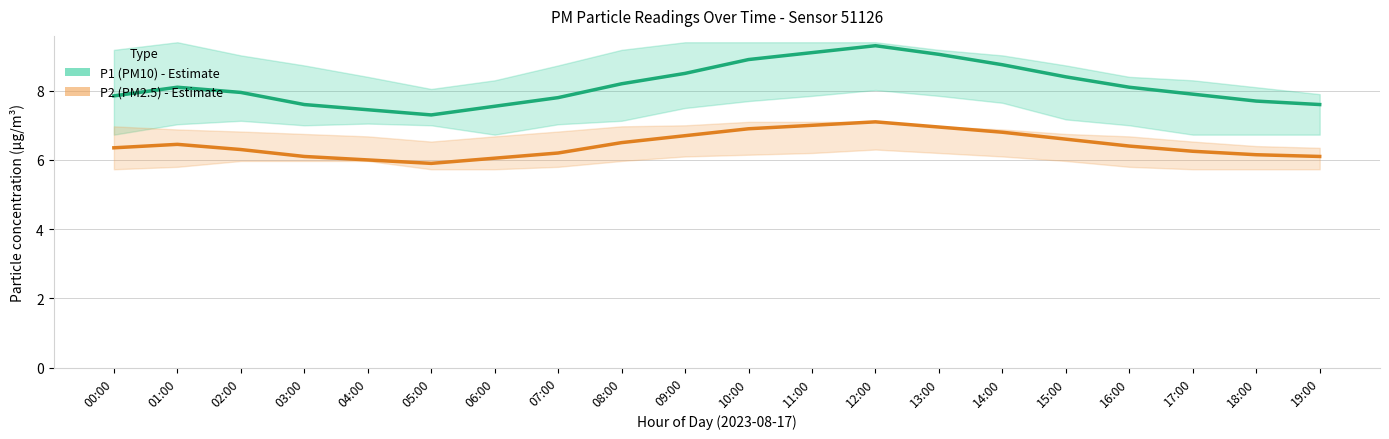

Where is the first local maximum for P1 (PM10)?

01:00